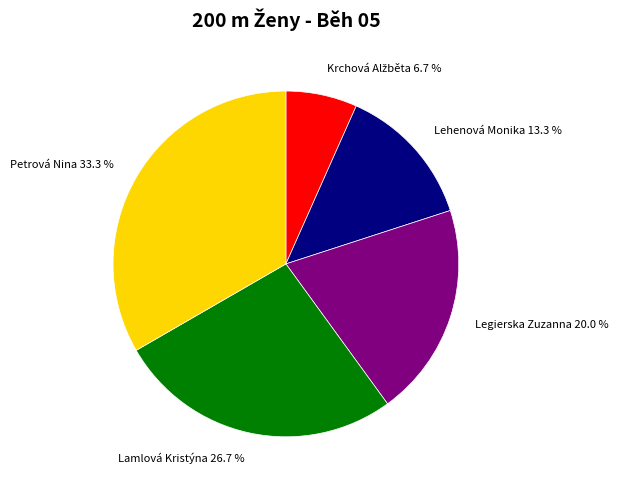

Is it true that Petrová Nina is 33% of the pie?

True